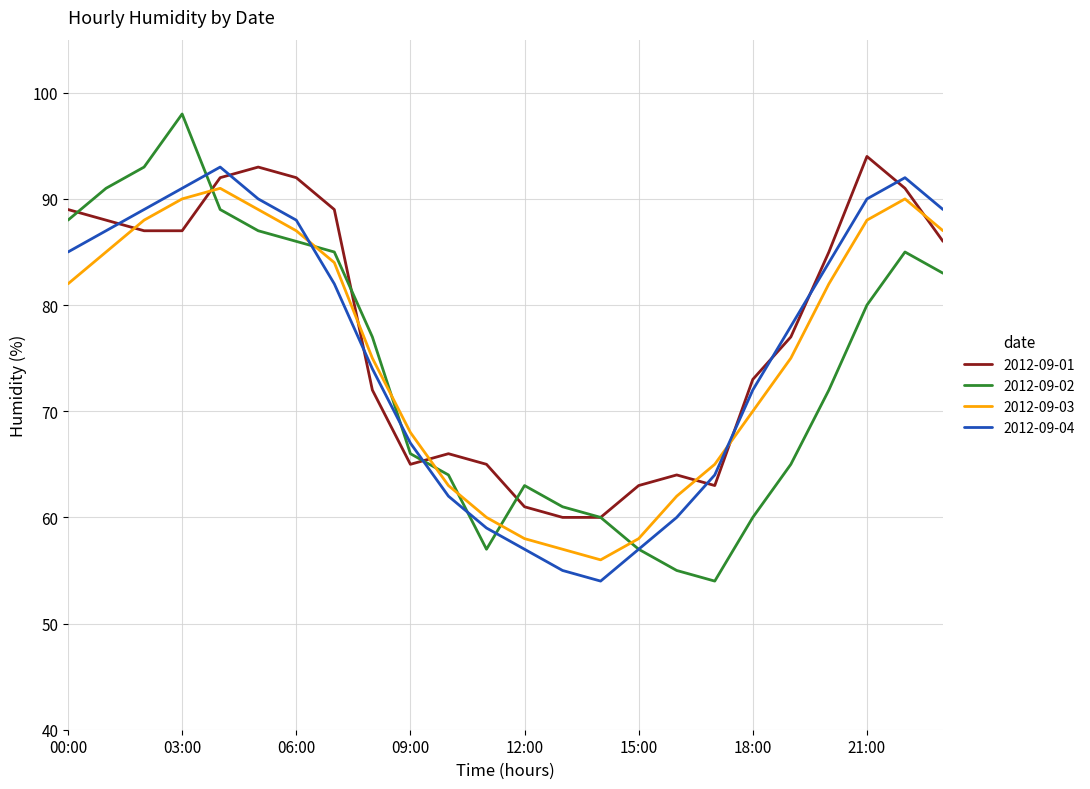

True or false: 2012-09-04 and 2012-09-01 intersect in this chart.

True